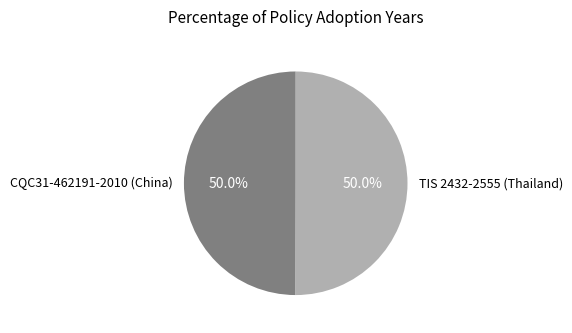

What percentage is the TIS 2432-2555 (Thailand) slice, to the nearest percent?

50%